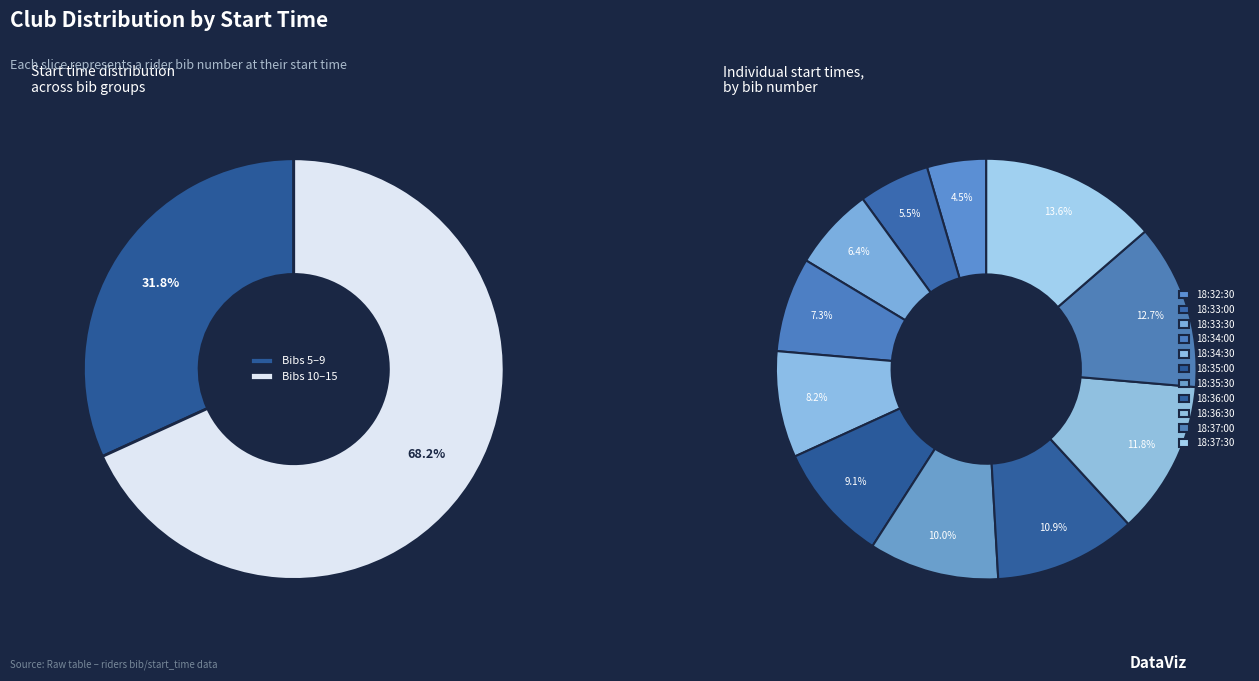

How many slices are in this pie chart?

11